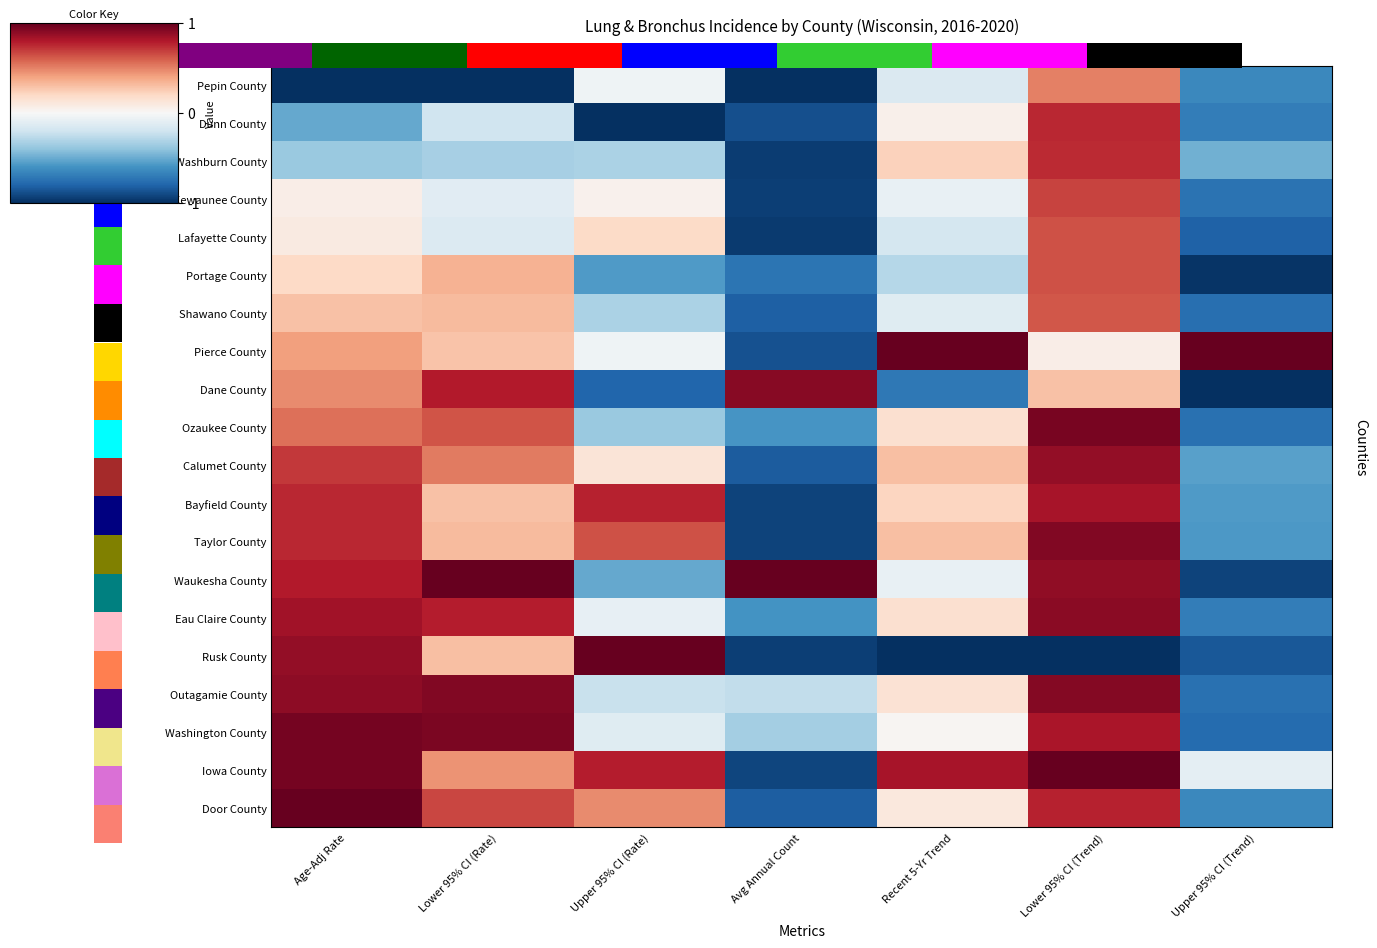

How many values in the Outagamie County series are below 0?

3